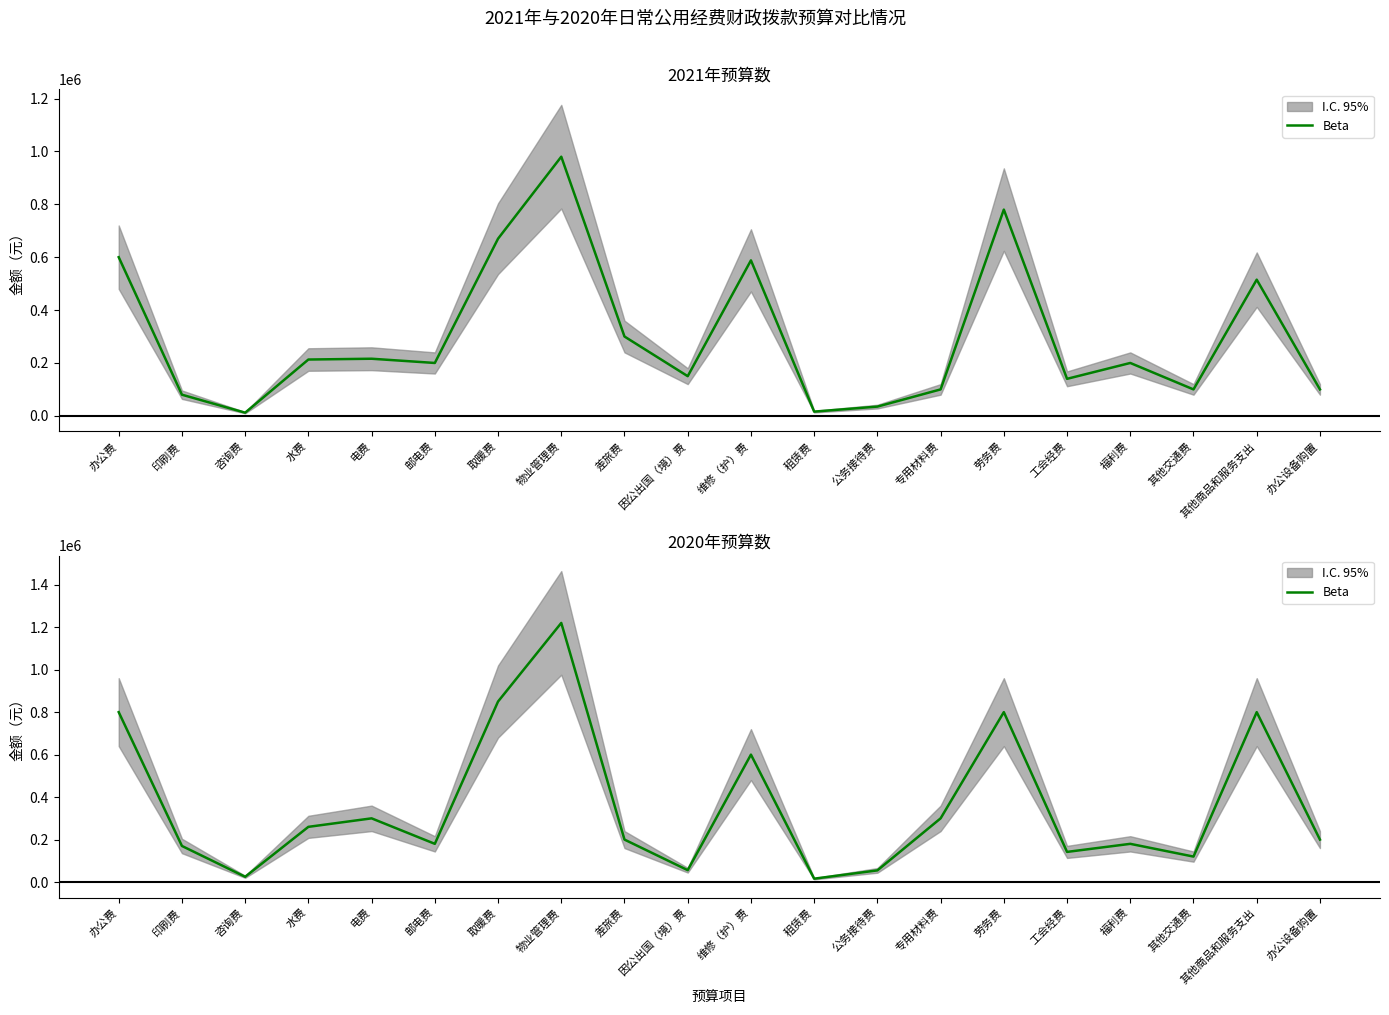

True or false: there are more than 2 points higher than both neighbors.

True